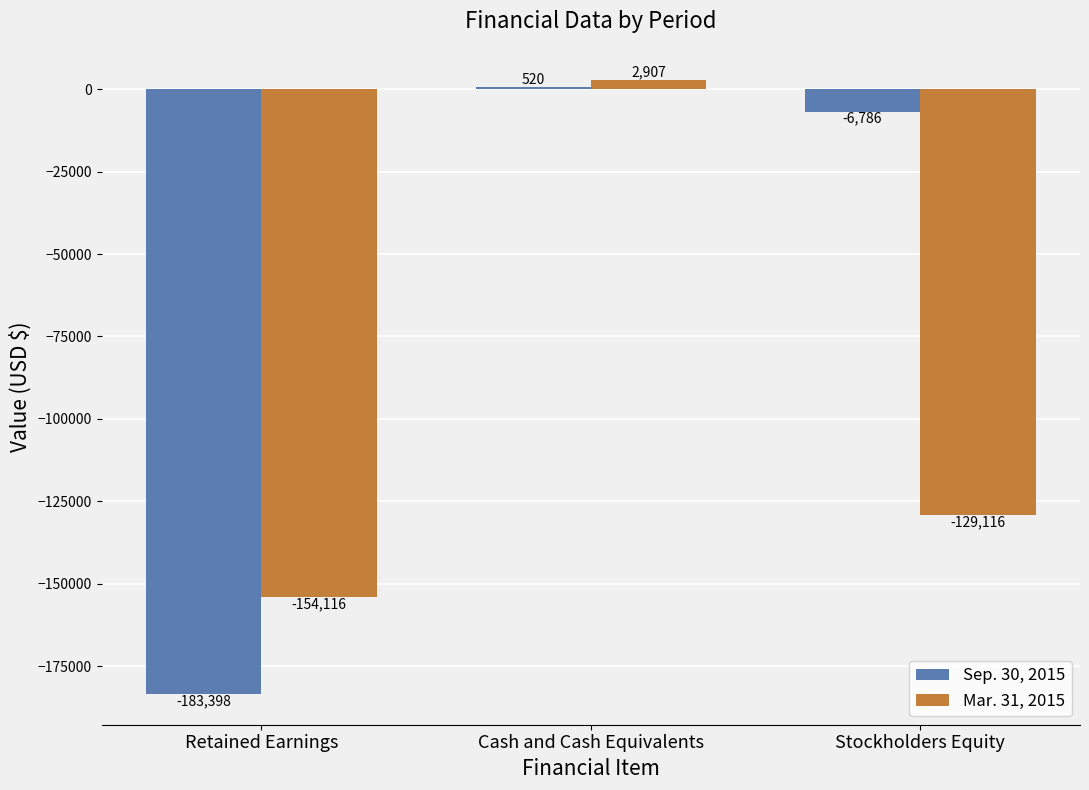

Are the bars horizontal?

No